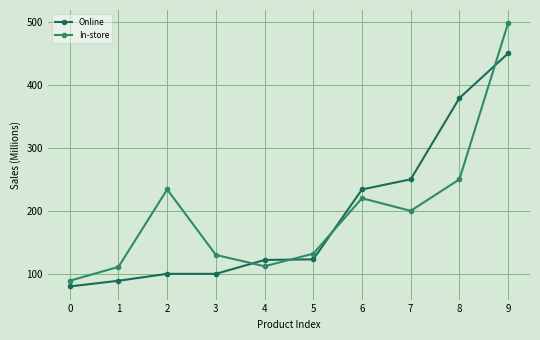

Rank the series at 1 from lowest to highest value.

Online, In-store